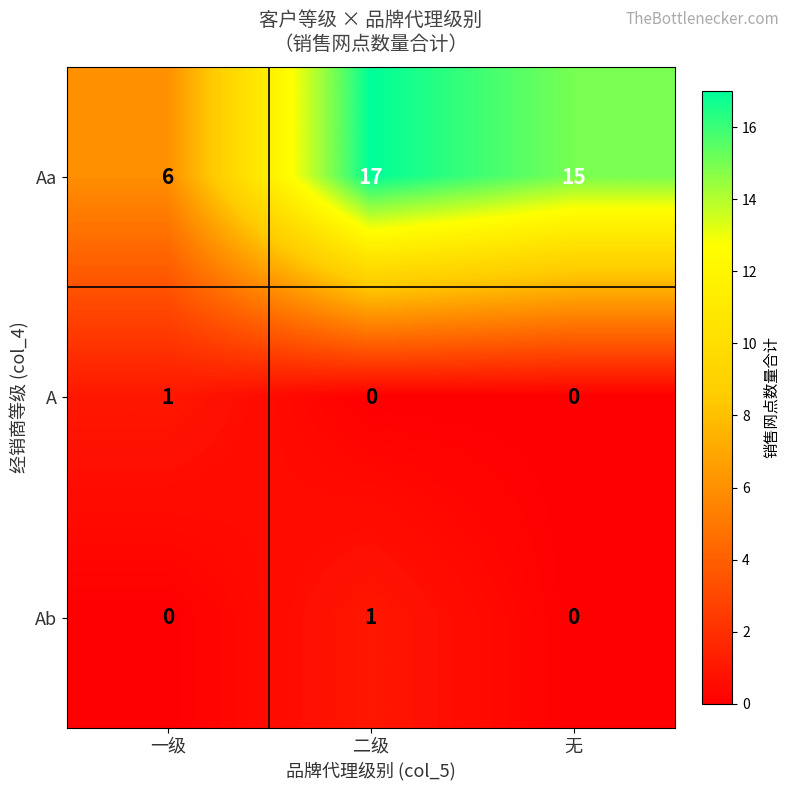

Reading right to left, extract all data points from this chart.

Aa: 15	17	6
A: 0	0	1
Ab: 0	1	0